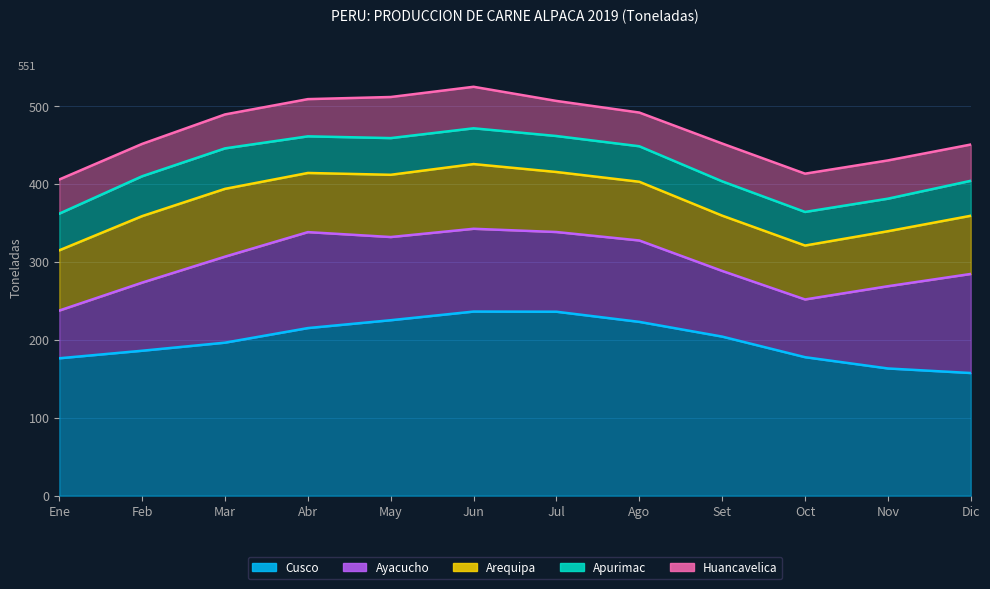

How many data points in Arequipa are less than 77?

6